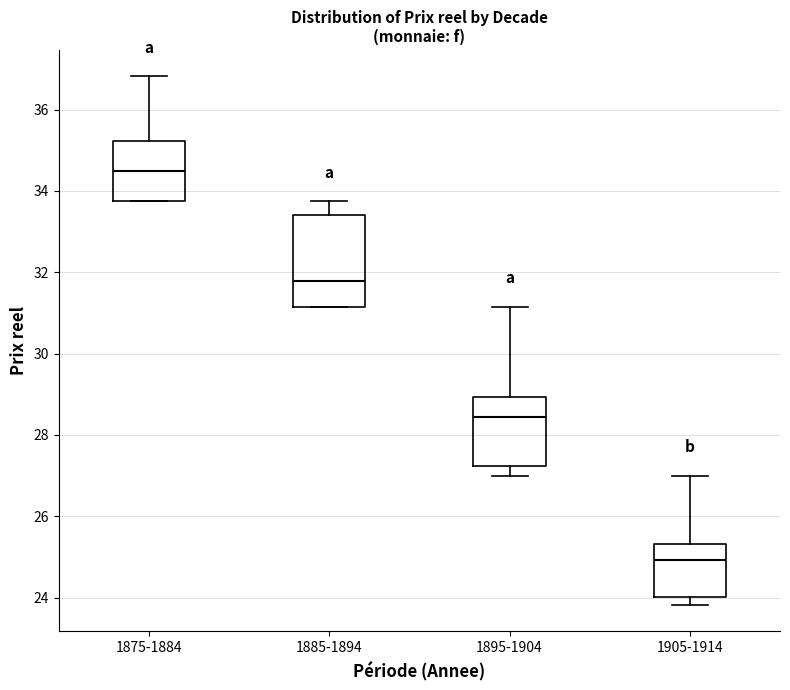

Which box's median line is the highest?

1875-1884